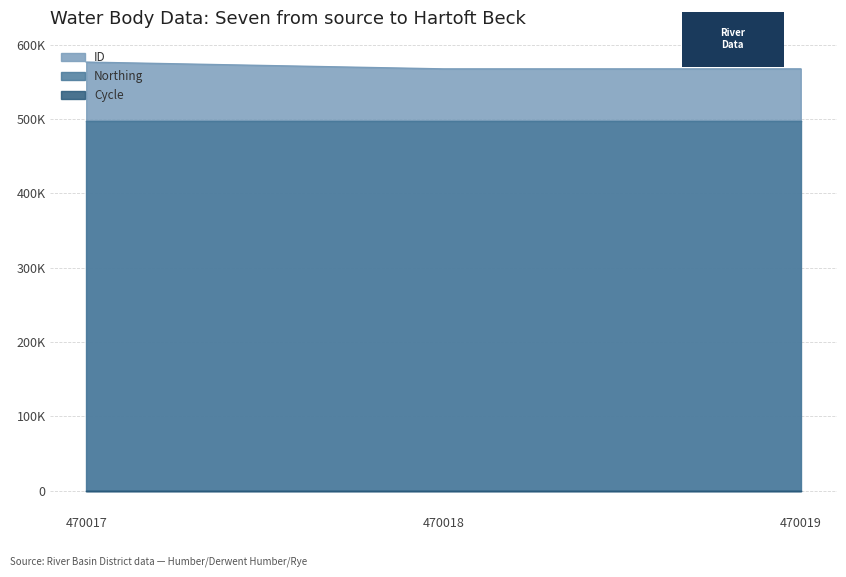

How many lines are shown in the chart?

3